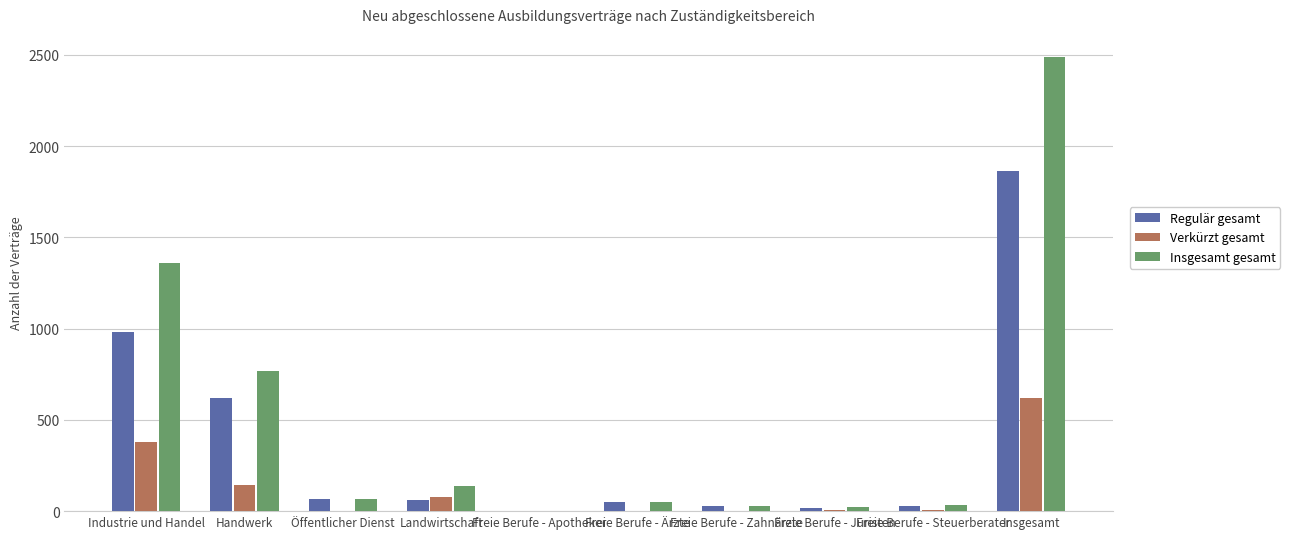

True or false: Regulär gesamt has a value of 188 at Handwerk.

False